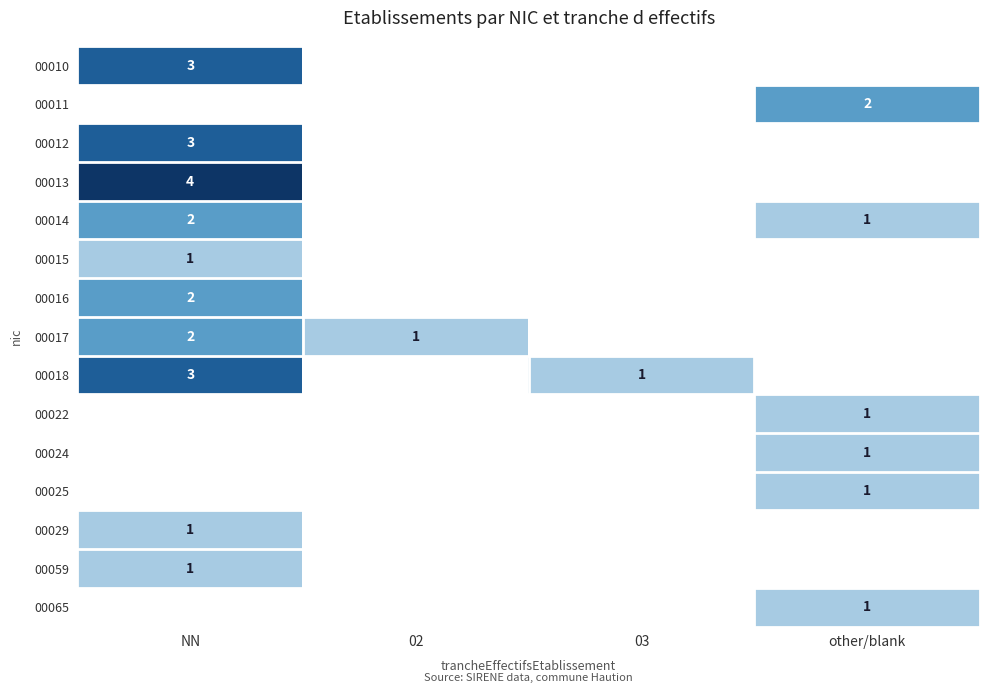

Is it true that 00018 equals 3 at NN?

True